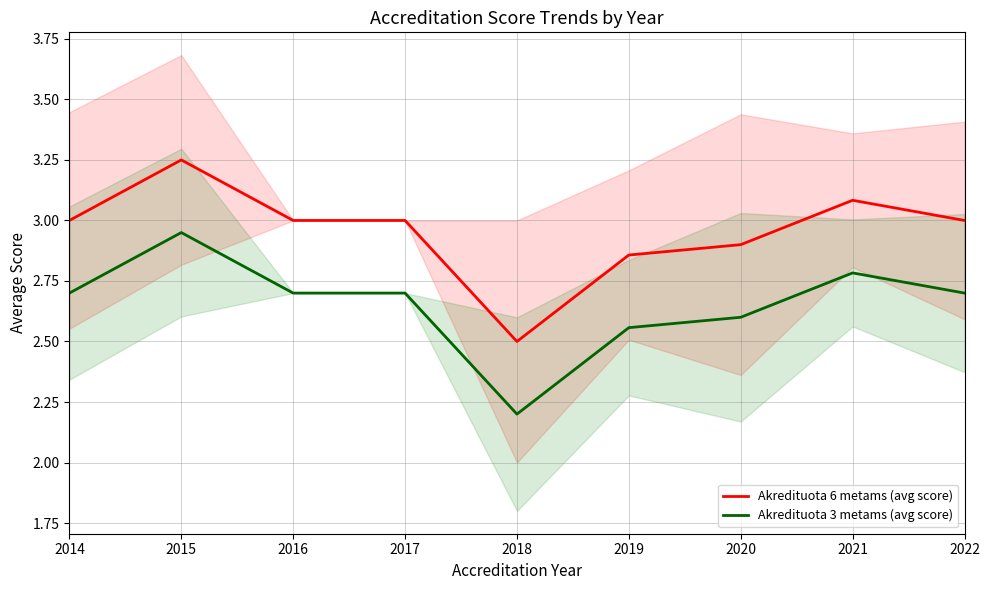

Which series has the widest spread of values?

Akredituota 6 metams (avg score)